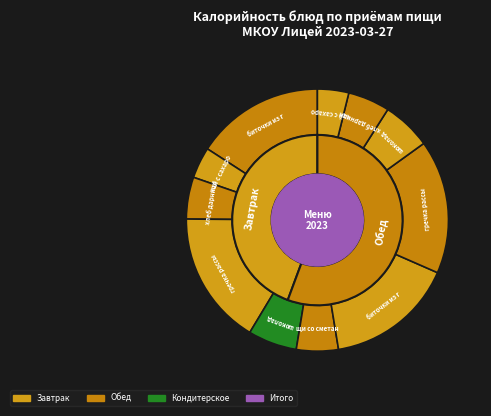

Do биточки из говядины (обед) and хлеб дарницкий (завтрак) together represent more than half of the pie?

No